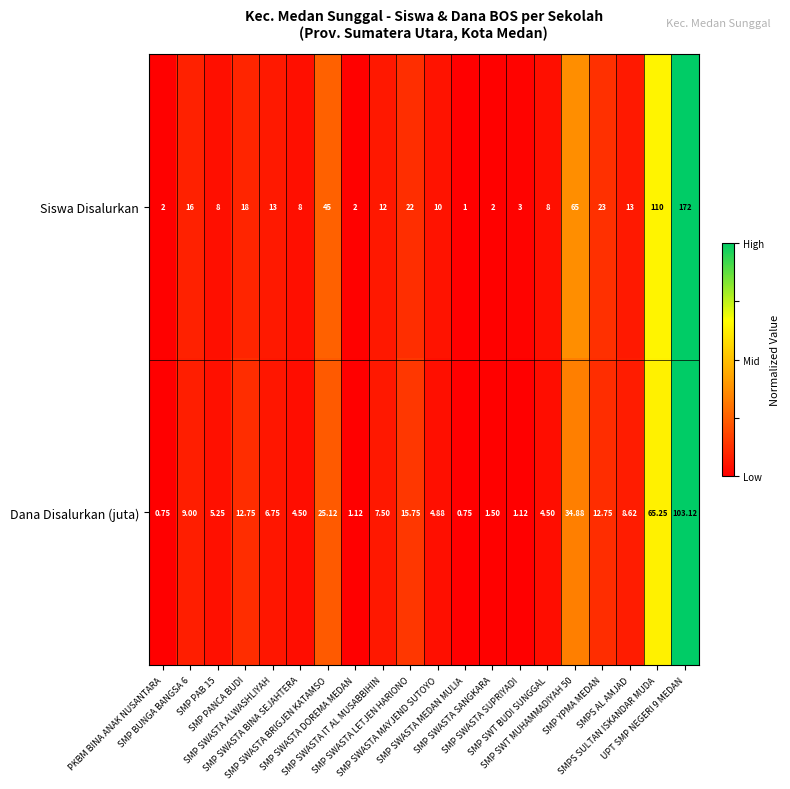

List the series in order of their peak value, lowest first.

Dana Disalurkan (juta), Siswa Disalurkan